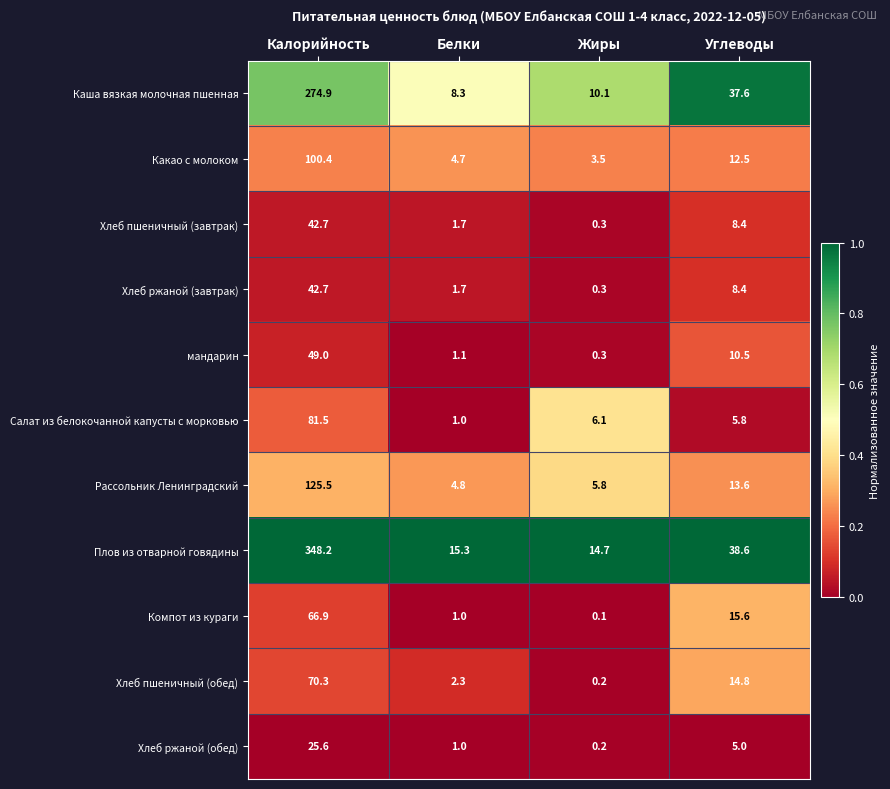

Rank the categories by Каша вязкая молочная пшенная value from highest to lowest.

Калорийность, Углеводы, Жиры, Белки